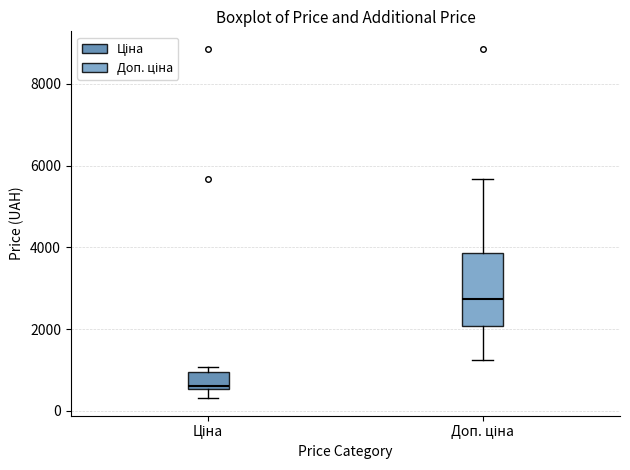

Comparing the boxes themselves (not the whiskers), which one is the tallest?

Доп. ціна